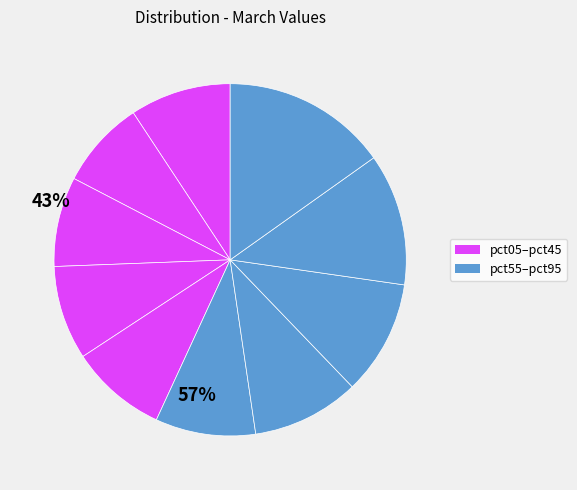

Rank the categories by value from highest to lowest.

pct95, pct85, pct75, pct65, pct05, pct55, pct45, pct35, pct25, pct15